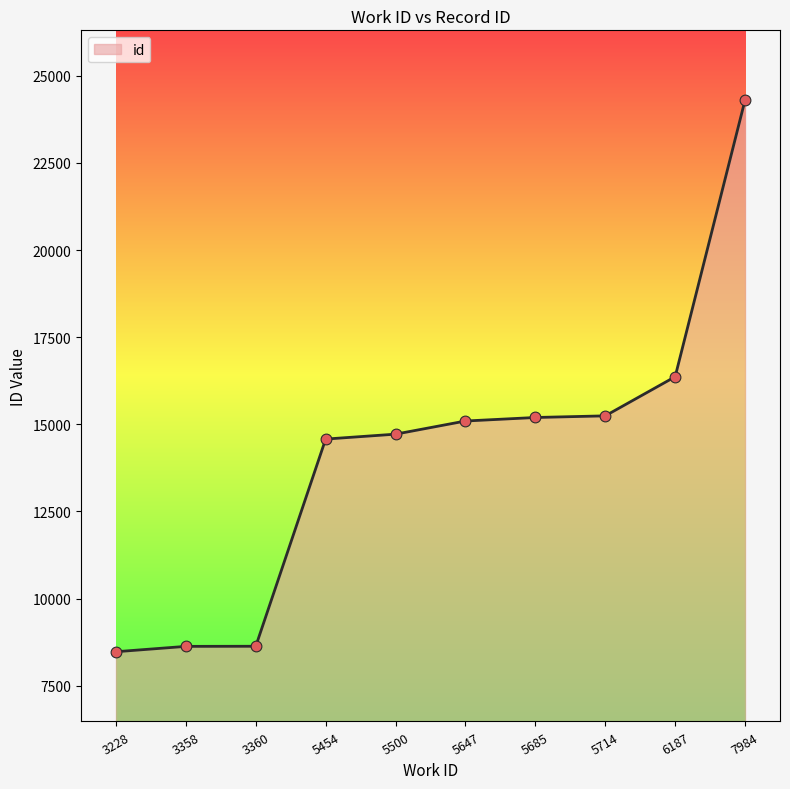

What is the ratio of the value at 5714 to the value at 3358?

1.8